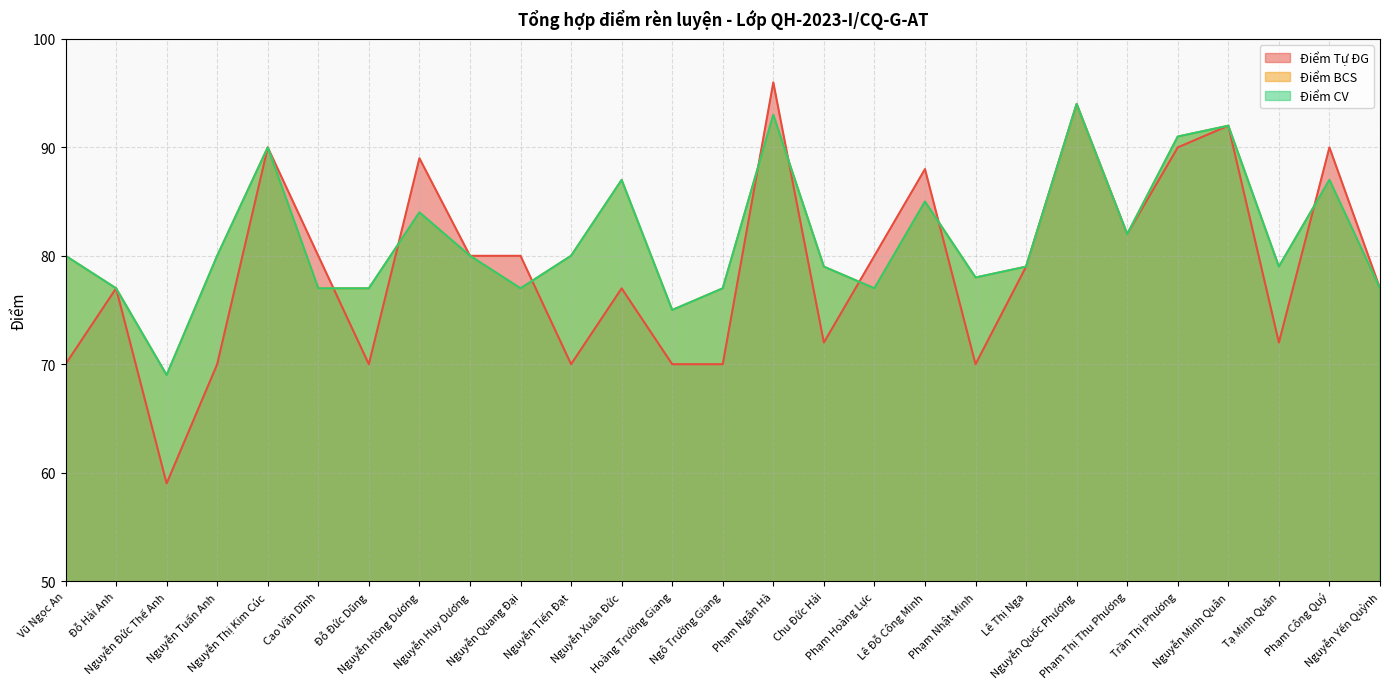

At which label does Điểm BCS first exceed 80?

Nguyễn Thị Kim Cúc